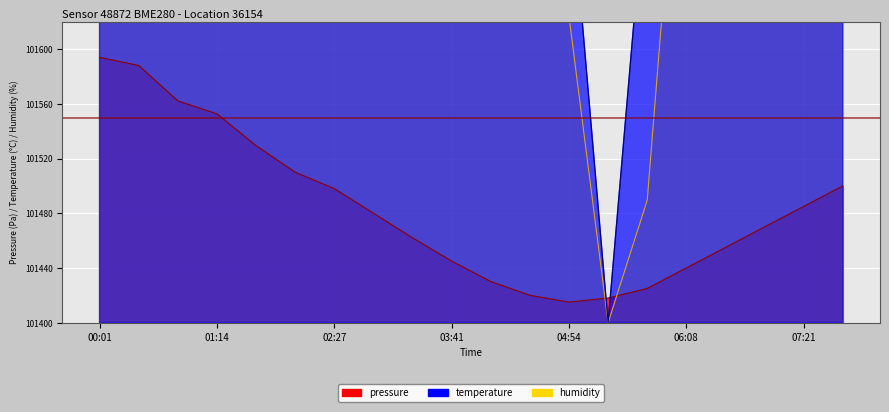

After their last crossing, which series has the higher values: humidity or pressure?

humidity